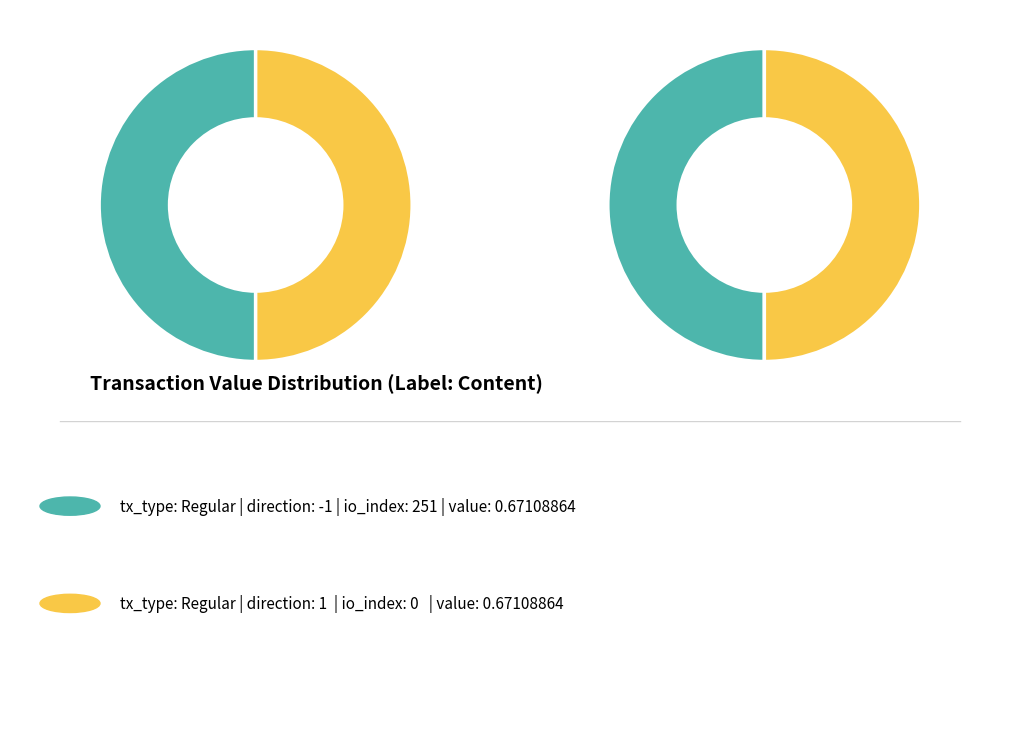

True or false: io_index_251 accounts for 85% of the total.

False